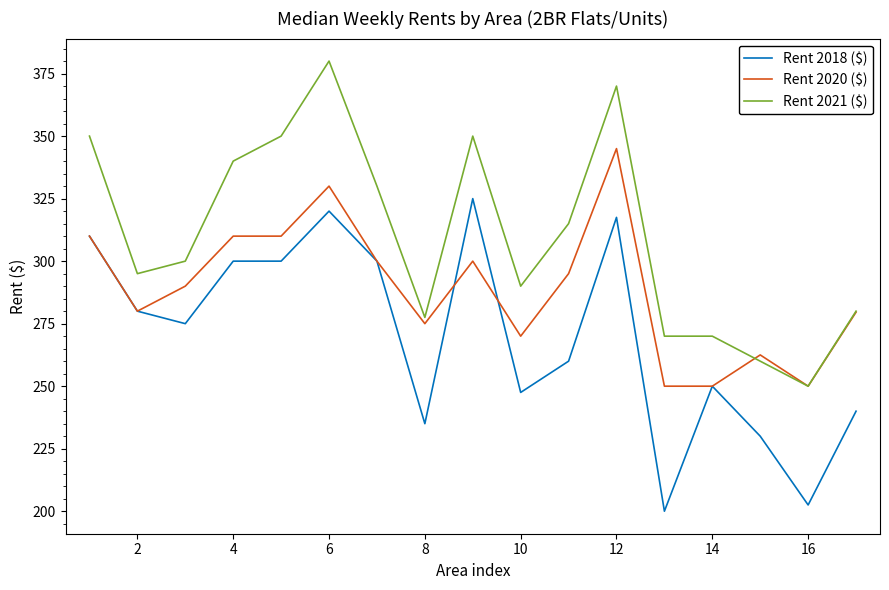

What is the highest value of the Rent 2018 ($) series?

325.0